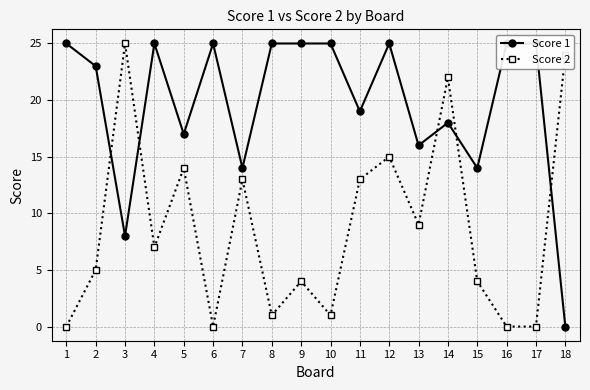

How many times do Score 1 and Score 2 cross each other?

5